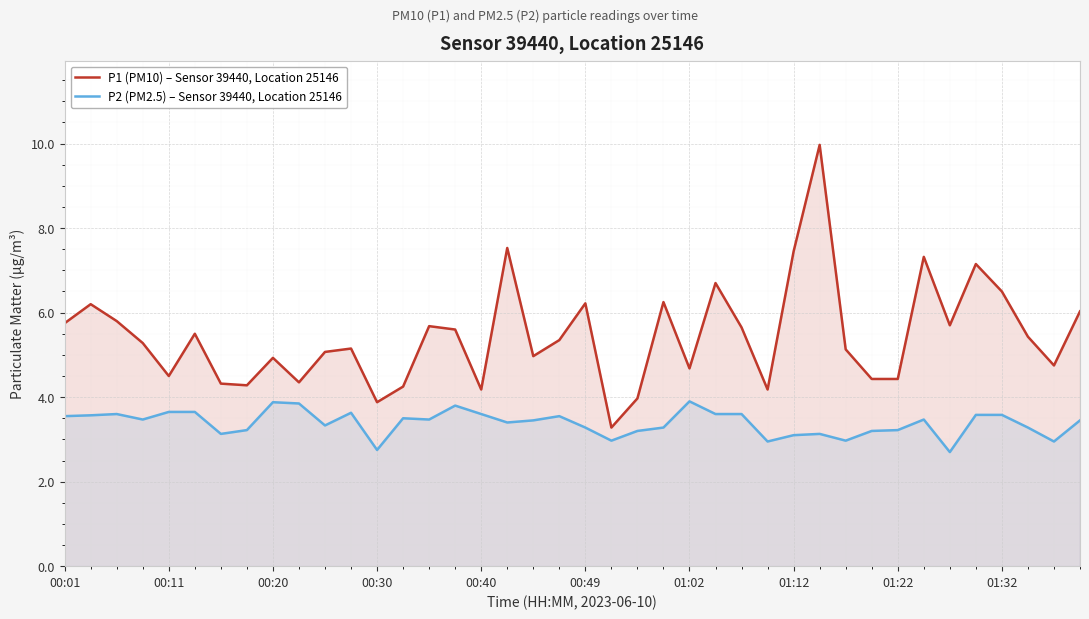

At how many categories does at least one series exceed 9?

1